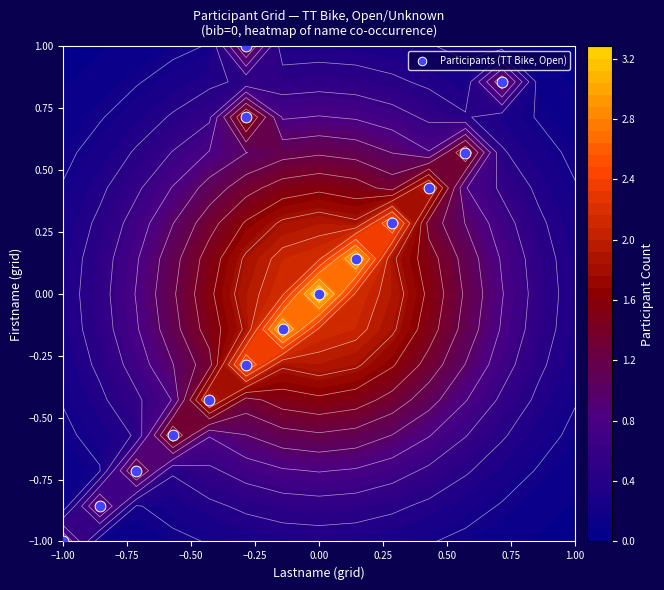

How many positive values are there?

7